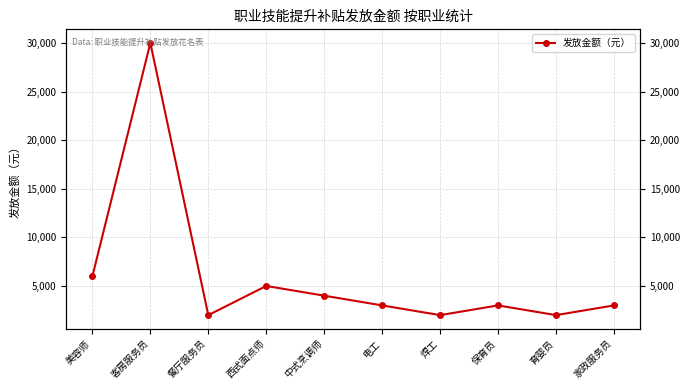

How many interior local peaks (higher than both neighbors) does the data have?

3